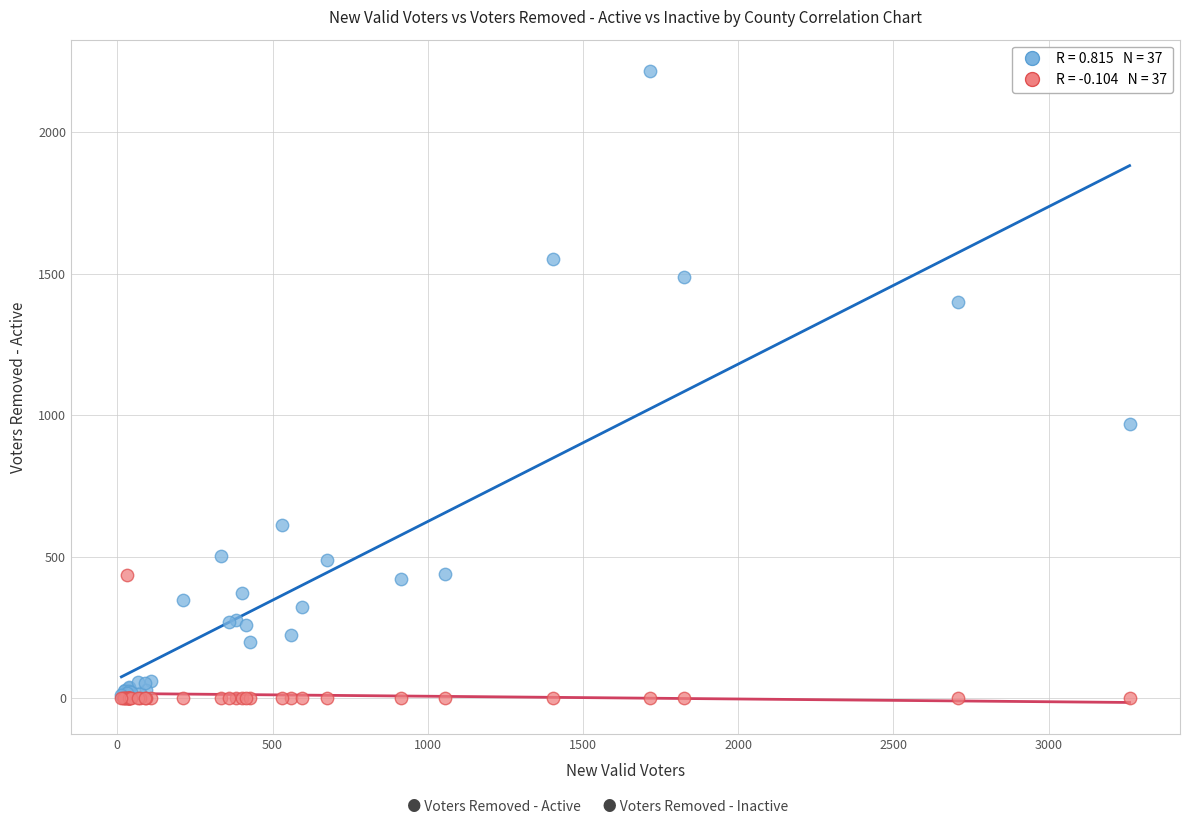

Across all series, what Y value is closest to 1108?

969